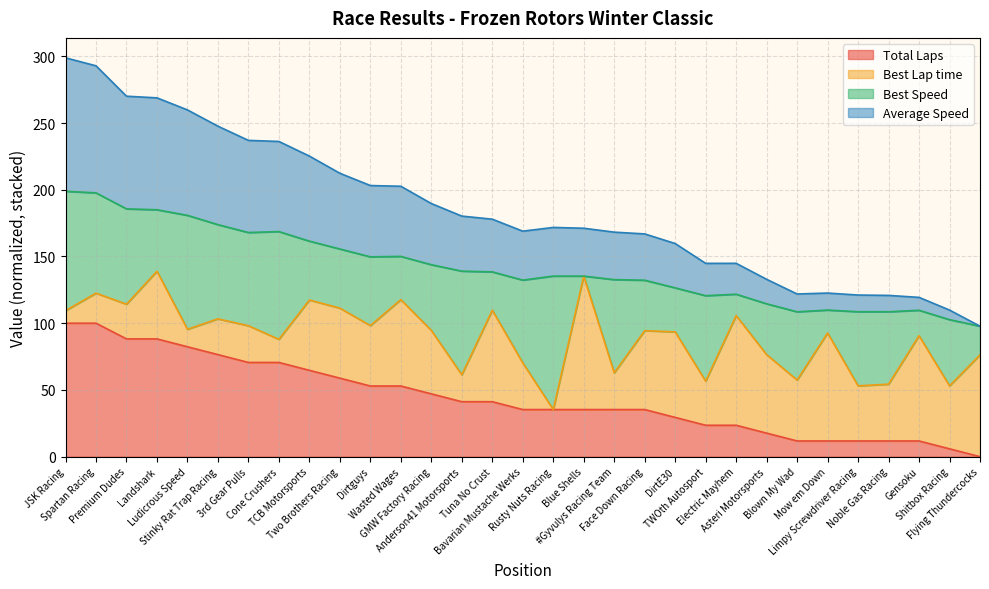

How many values in the Total Laps series exceed 35?

20